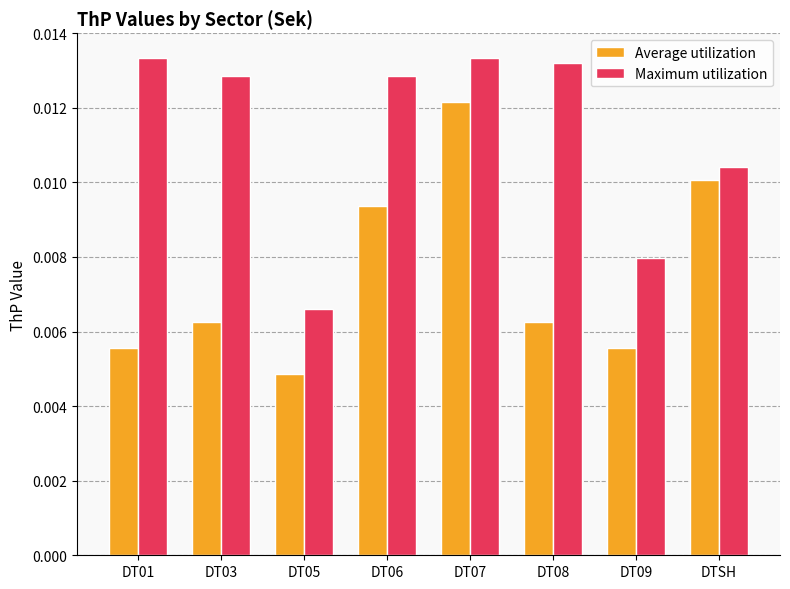

What are all the series names shown in the legend?

Average utilization, Maximum utilization